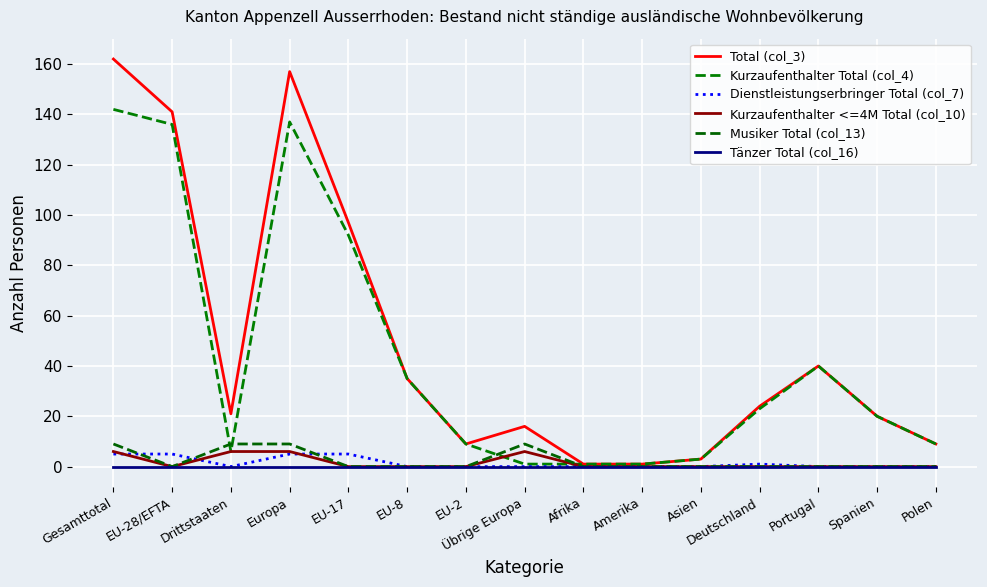

Between Gesamttotal and Portugal, which series saw the biggest shift?

Total (col_3)